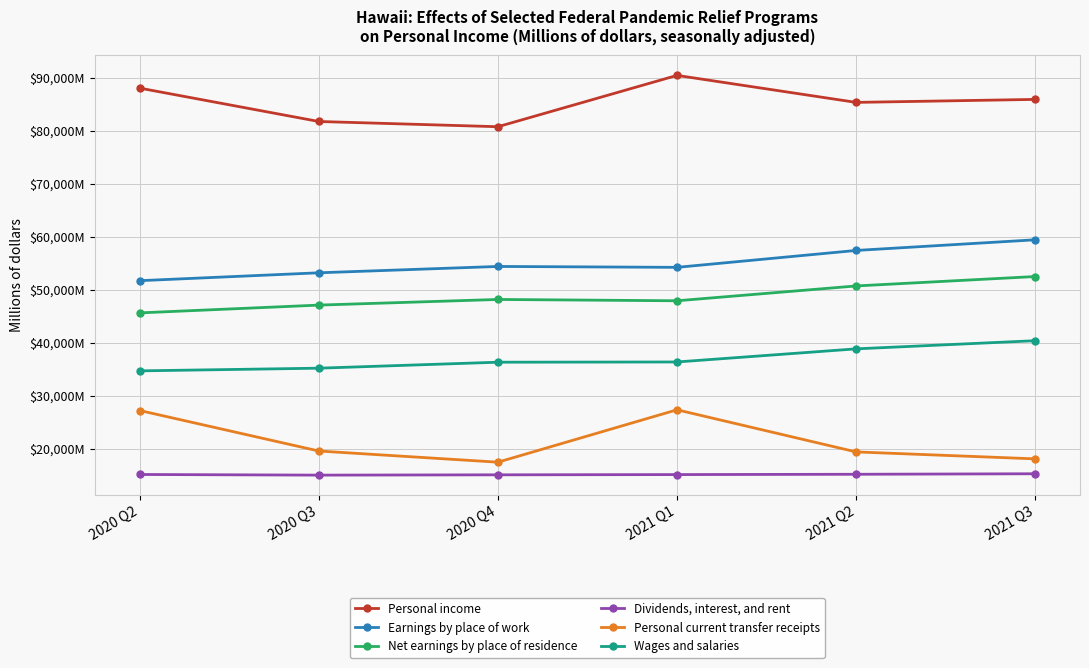

What is the spread (max minus min) of values at 2021 Q3?

70623.6